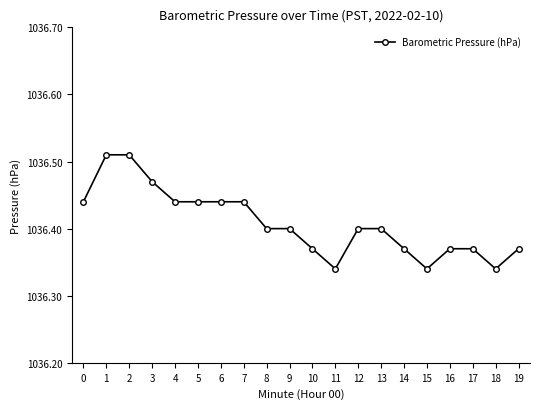

Count the number of categories in the chart.

20